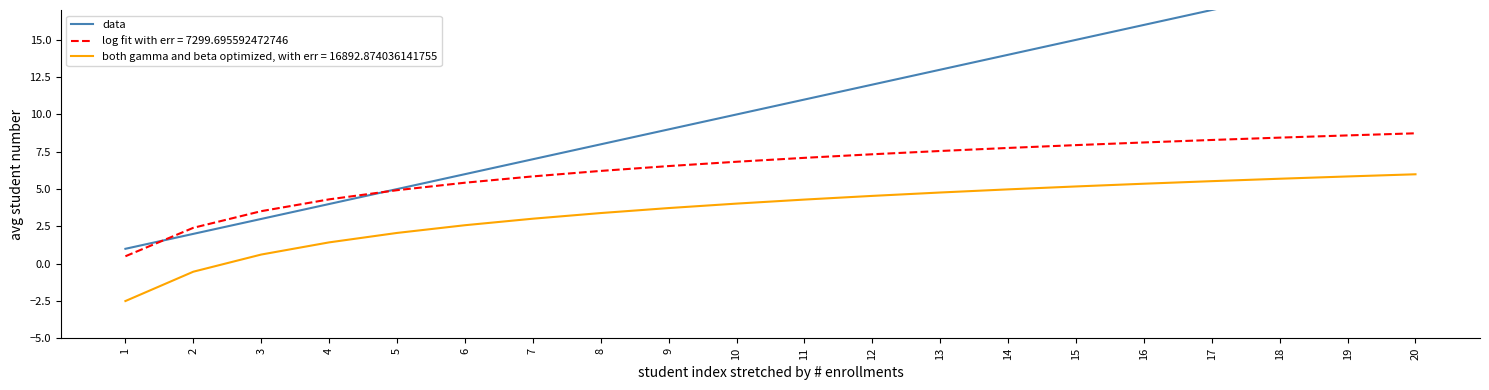

Which label corresponds to the largest value in the chart?

20